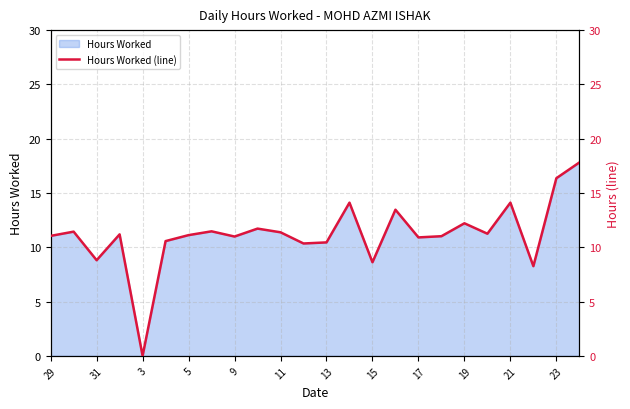

What is the difference between the maximum and minimum values?

17.8